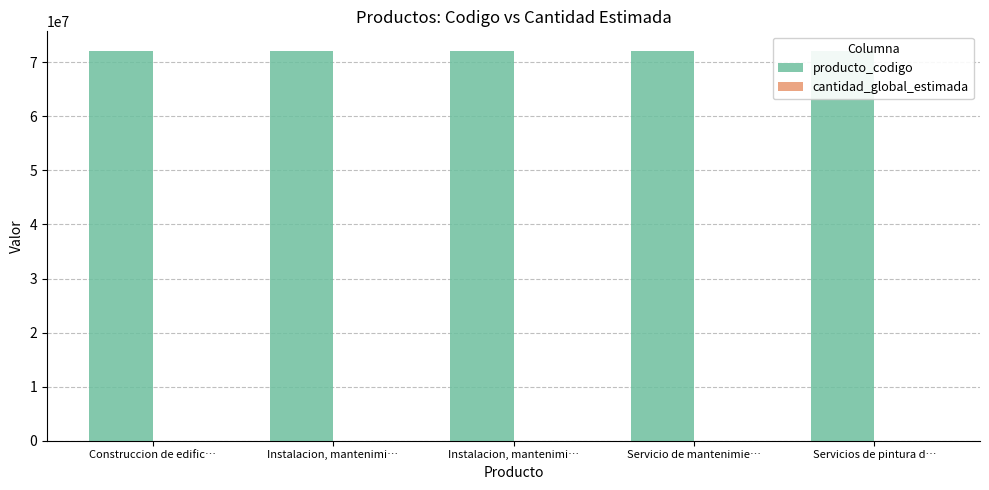

How many distinct data groups are displayed?

2